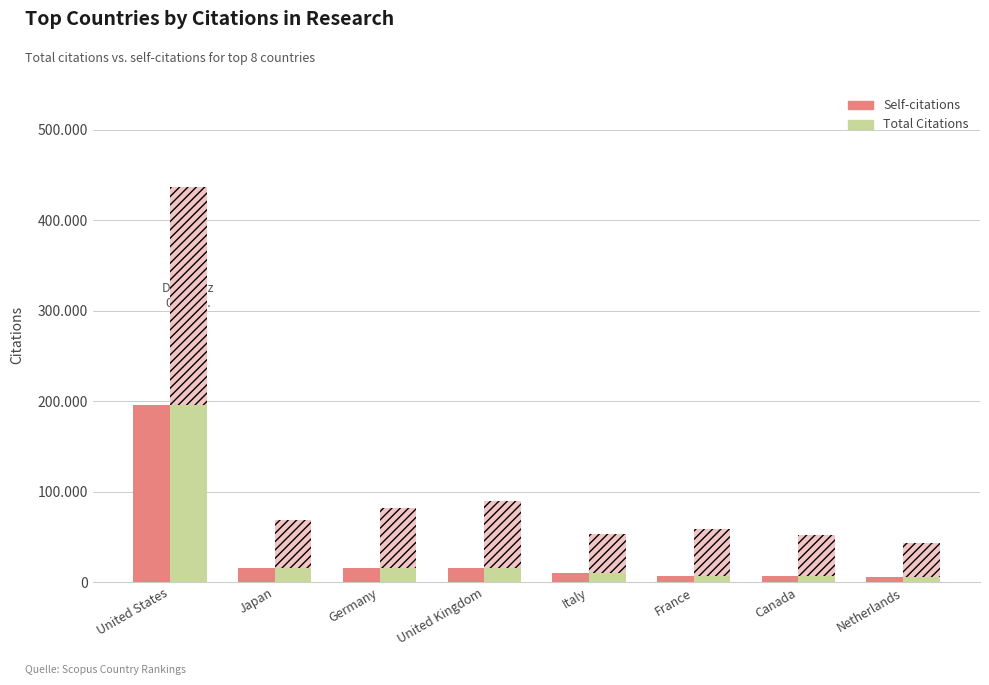

Which has a higher value, Canada or France?

Canada